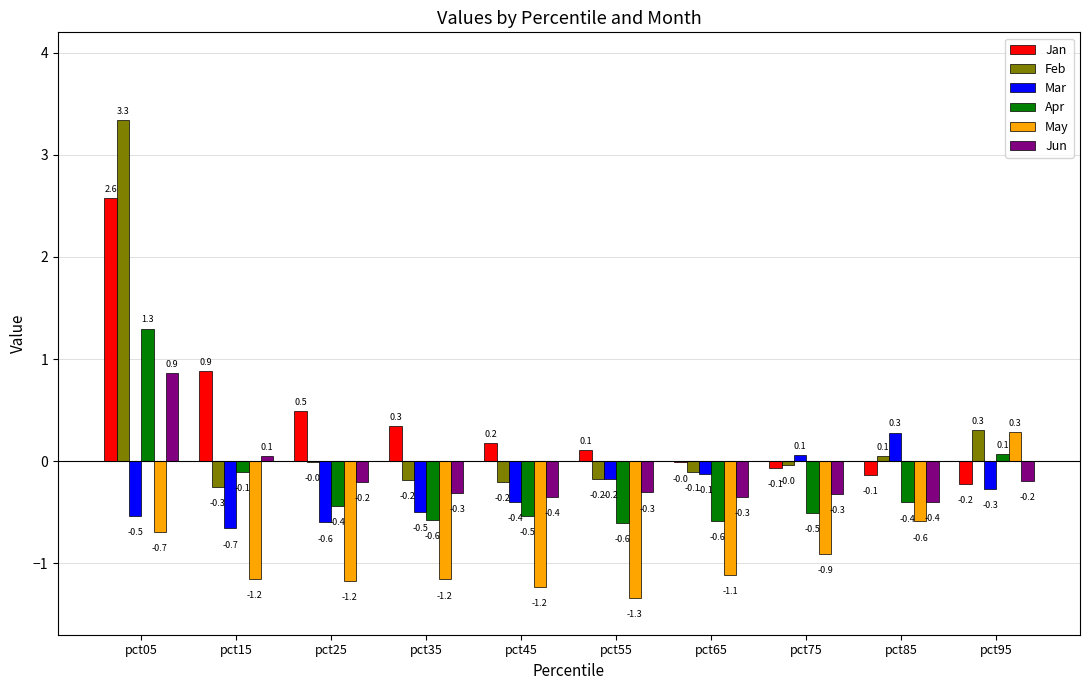

What is the maximum value for Apr?

1.3